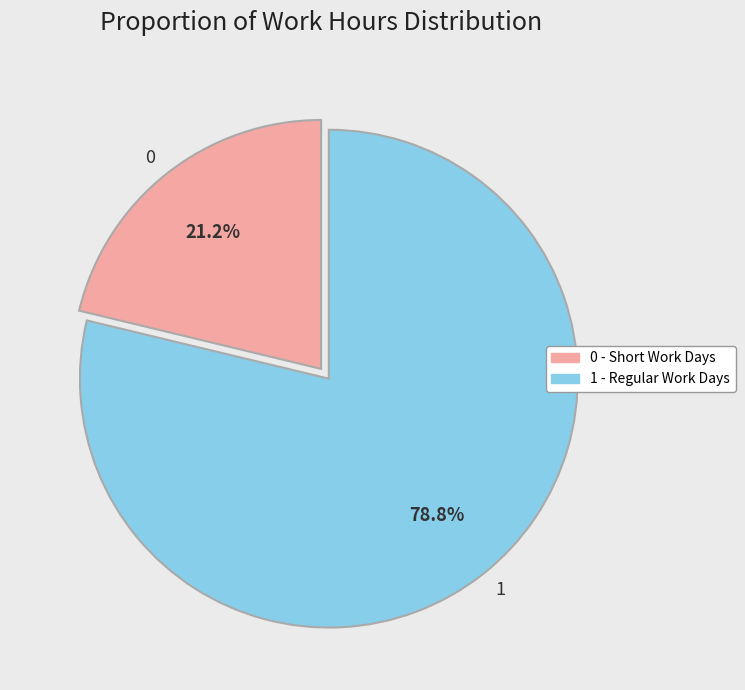

Is there any slice that represents more than half of the pie?

Yes